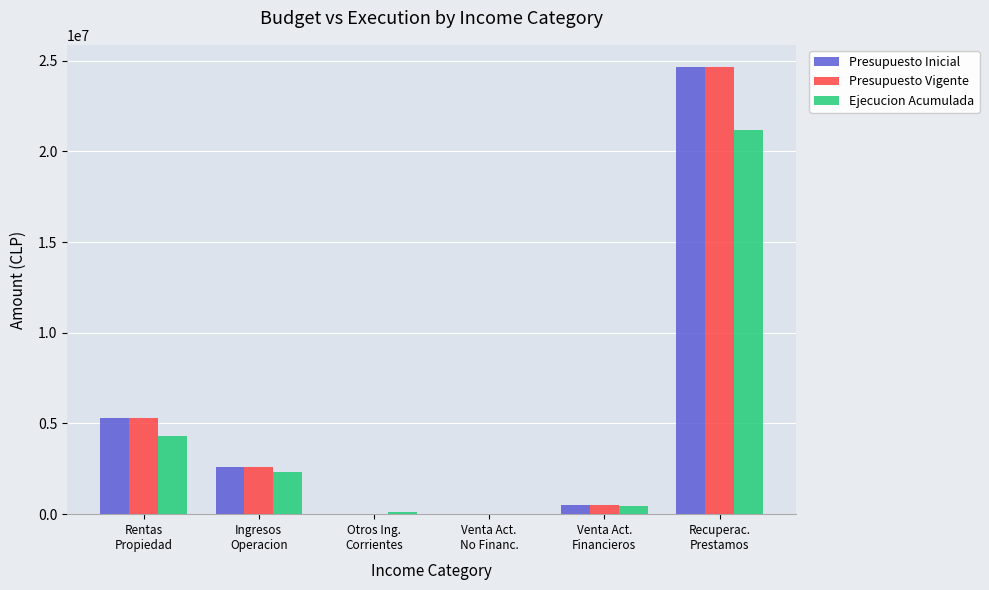

What is the greatest value displayed?

24642505